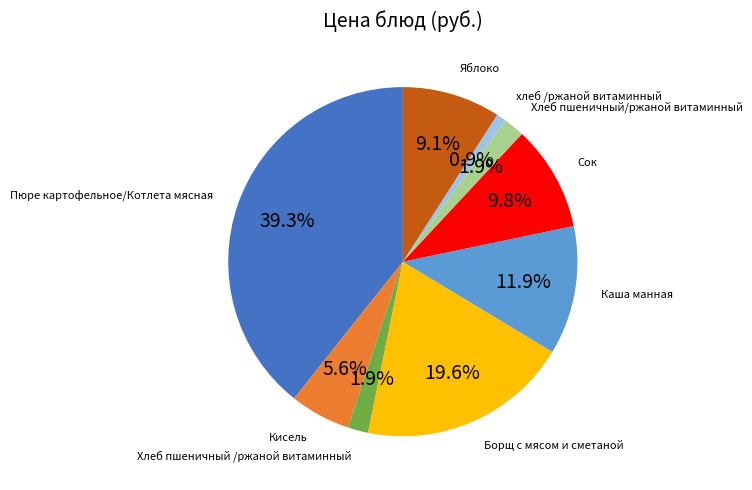

Which has a higher value, Яблоко or Хлеб пшеничный /ржаной витаминный?

Яблоко